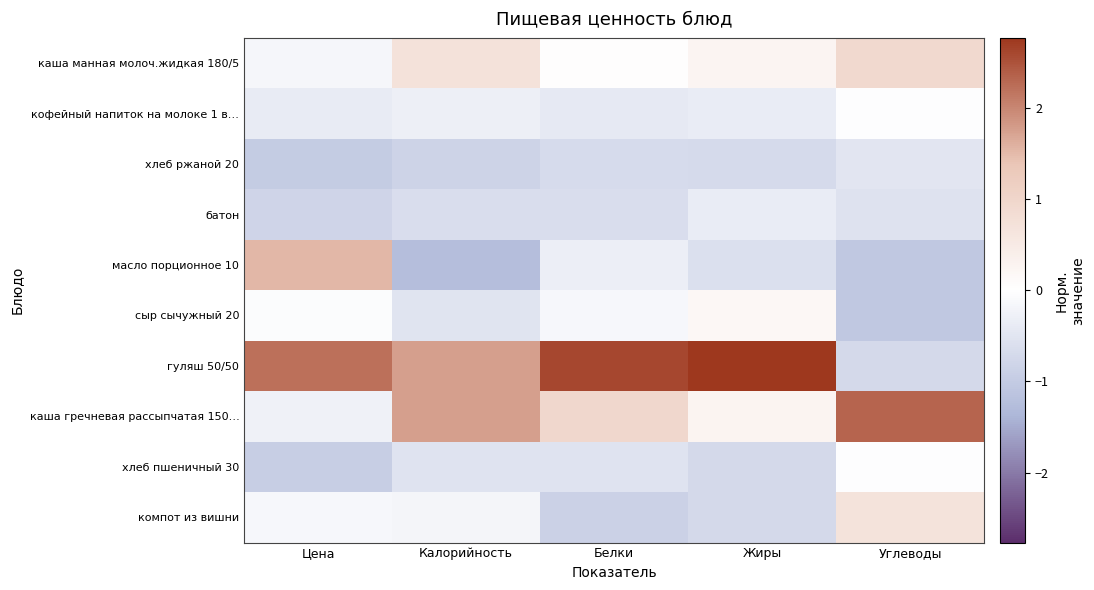

Reading right to left, transcribe all the data shown in this chart.

каша манная молоч.жидкая 180/5: Углеводы=0.9	Жиры=0.2	Белки=0.0	Калорийность=0.7	Цена=-0.2
кофейный напиток на молоке 1 в…: Углеводы=-0.0	Жиры=-0.4	Белки=-0.4	Калорийность=-0.3	Цена=-0.4
хлеб ржаной 20: Углеводы=-0.5	Жиры=-0.7	Белки=-0.7	Калорийность=-0.8	Цена=-1.0
батон: Углеводы=-0.6	Жиры=-0.4	Белки=-0.6	Калорийность=-0.6	Цена=-0.8
масло порционное 10: Углеводы=-1.0	Жиры=-0.6	Белки=-0.3	Калорийность=-1.2	Цена=1.5
сыр сычужный 20: Углеводы=-1.0	Жиры=0.2	Белки=-0.1	Калорийность=-0.5	Цена=-0.1
гуляш 50/50: Углеводы=-0.7	Жиры=2.8	Белки=2.6	Калорийность=1.8	Цена=2.2
каша гречневая рассыпчатая 150…: Углеводы=2.3	Жиры=0.3	Белки=1.0	Калорийность=1.8	Цена=-0.3
хлеб пшеничный 30: Углеводы=-0.0	Жиры=-0.7	Белки=-0.5	Калорийность=-0.5	Цена=-0.9
компот из вишни: Углеводы=0.7	Жиры=-0.7	Белки=-0.9	Калорийность=-0.2	Цена=-0.1